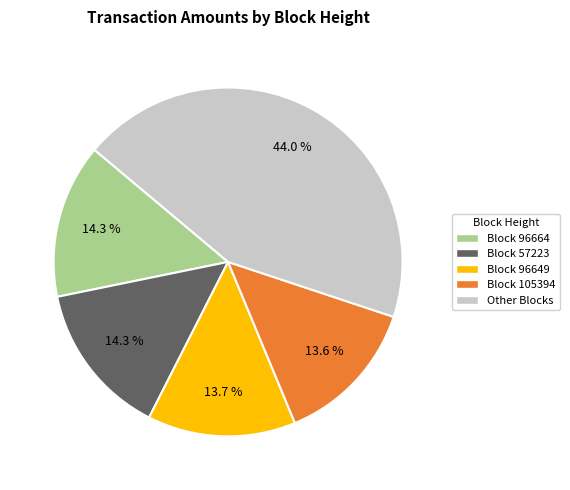

What is the largest slice in the pie chart?

Other Blocks